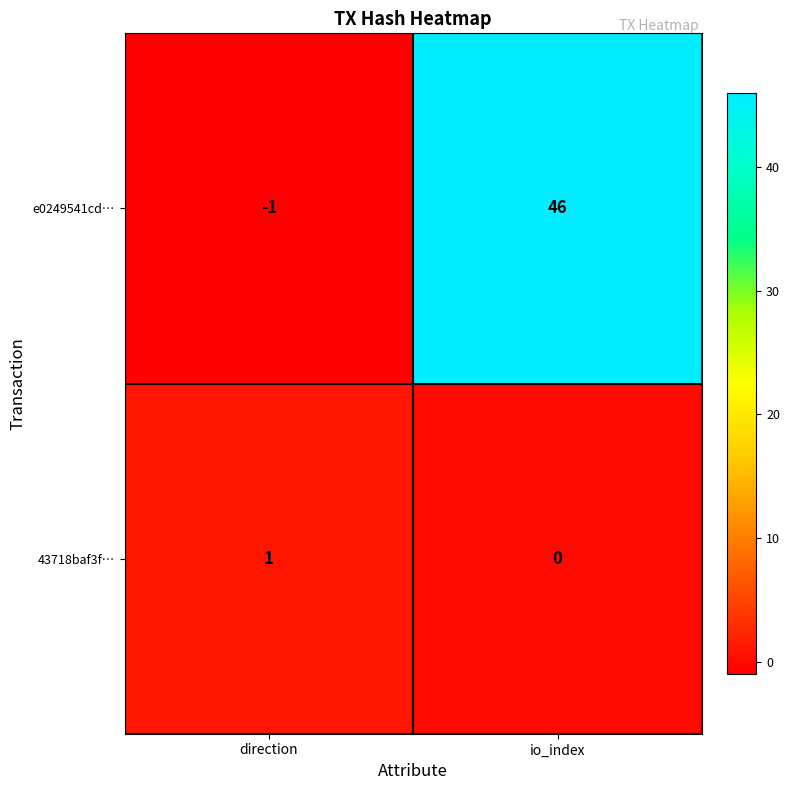

Reading left to right, transcribe all the data shown in this chart.

e0249541cd…: direction=-1	io_index=46
43718baf3f…: direction=1	io_index=0